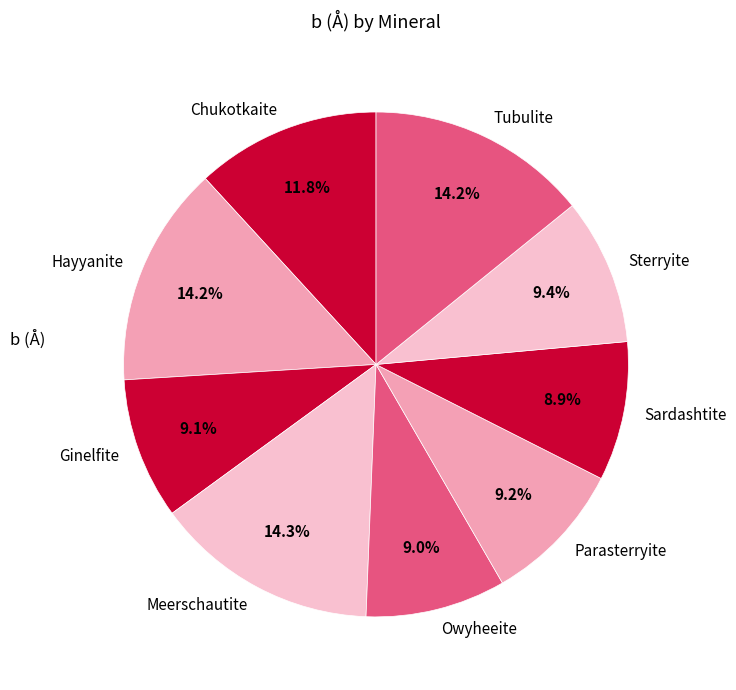

Does Chukotkaite represent more than half of the total?

No